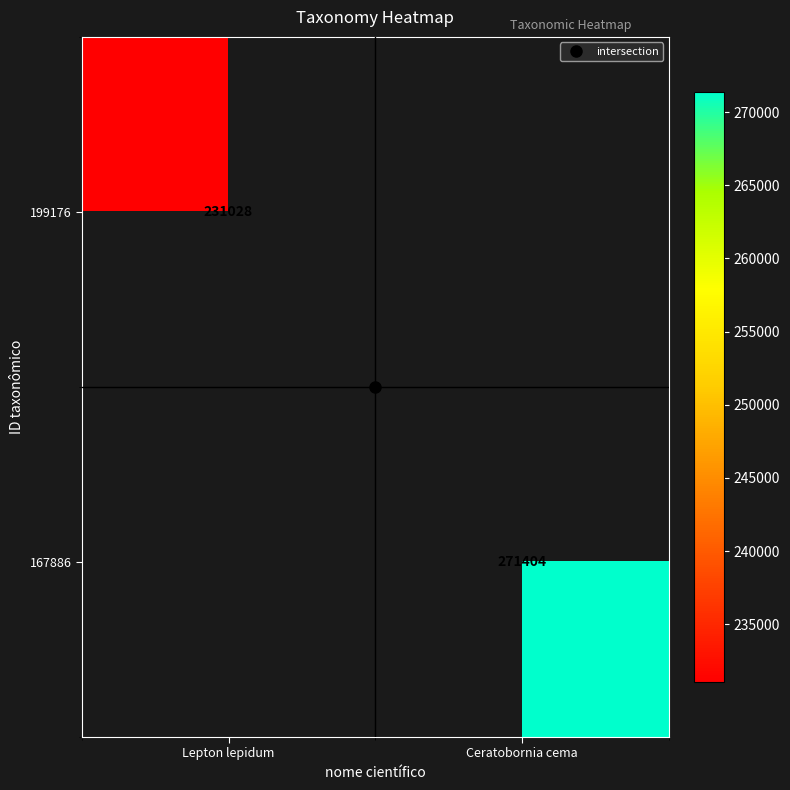

How many data points does each series have?

2